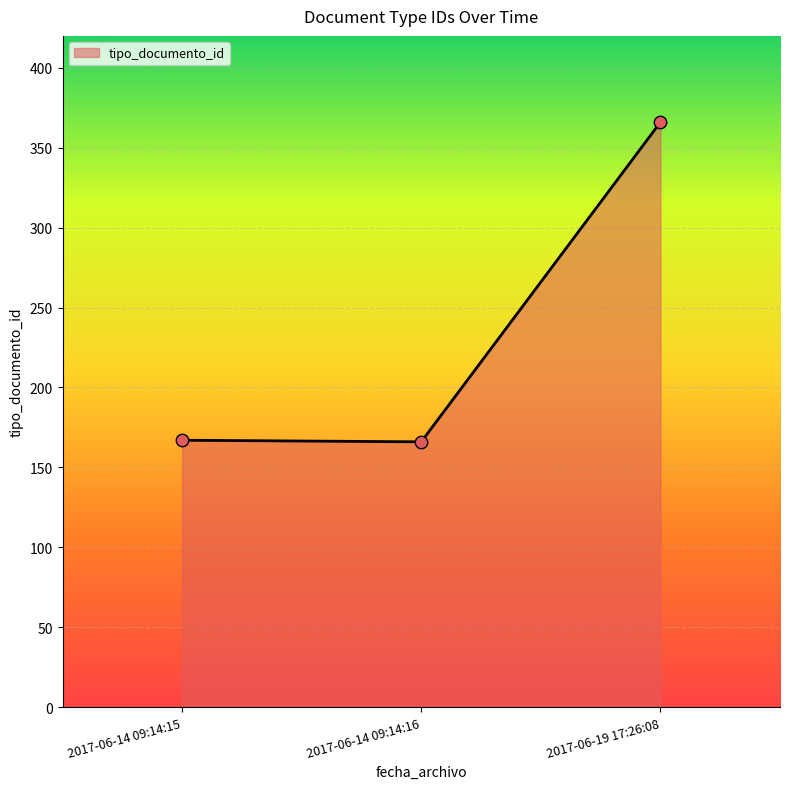

Between 2017-06-14 09:14:15 and 2017-06-19 17:26:08, which is larger?

2017-06-19 17:26:08